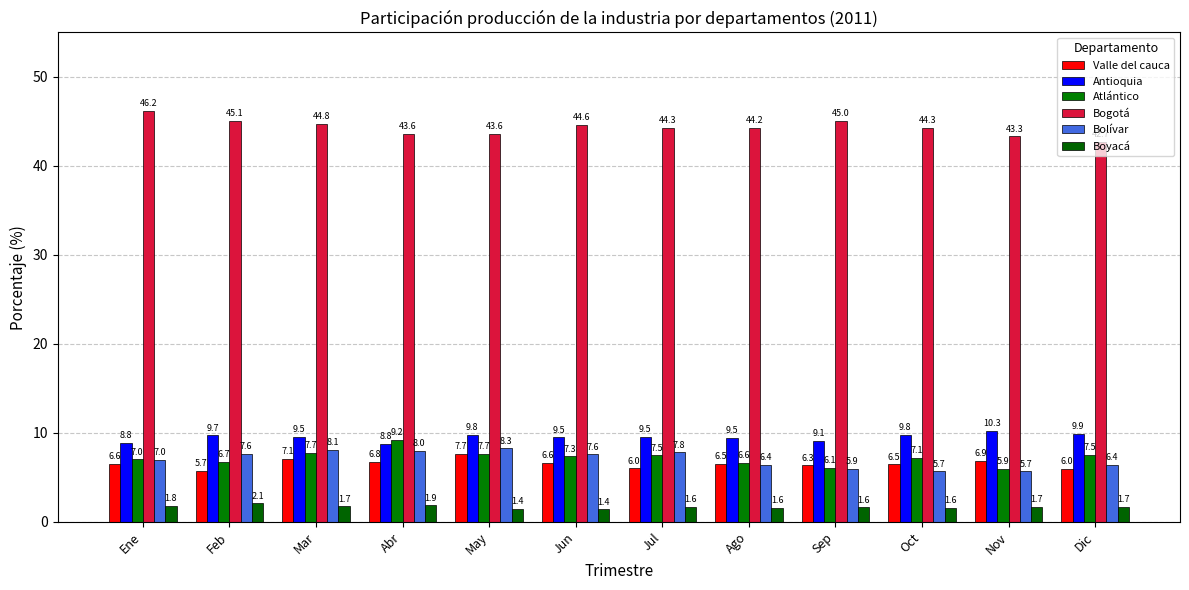

Reading left to right, extract all data points from this chart.

Valle del cauca: 6.6	5.7	7.1	6.8	7.7	6.6	6.0	6.5	6.3	6.5	6.9	6.0
Antioquia: 8.8	9.7	9.5	8.8	9.8	9.5	9.5	9.5	9.1	9.8	10.3	9.9
Atlántico: 7.0	6.7	7.7	9.2	7.7	7.3	7.5	6.6	6.1	7.1	5.9	7.5
Bogotá: 46.2	45.1	44.8	43.6	43.6	44.6	44.3	44.2	45.0	44.3	43.3	42.7
Bolívar: 7.0	7.6	8.1	8.0	8.3	7.6	7.8	6.4	5.9	5.7	5.7	6.4
Boyacá: 1.8	2.1	1.7	1.9	1.4	1.4	1.6	1.6	1.6	1.6	1.7	1.7